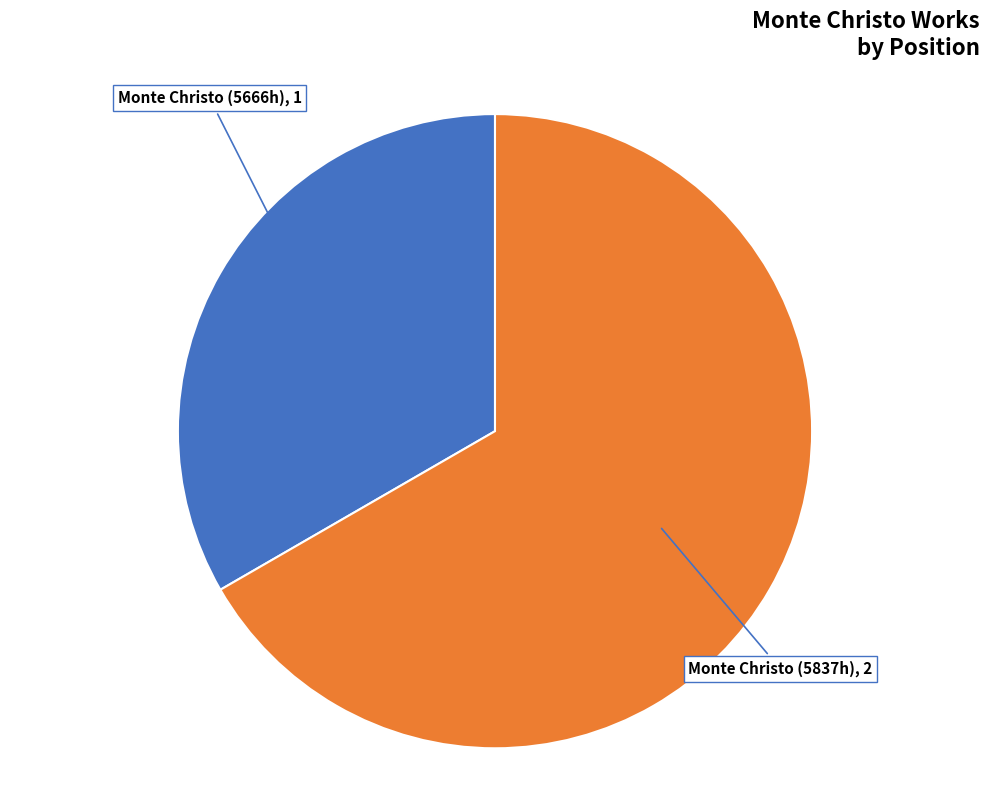

Does any single category account for the majority?

Yes